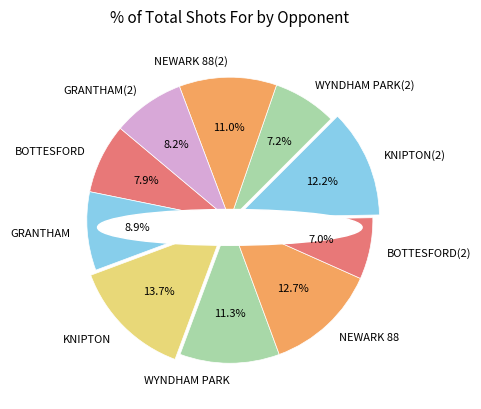

Count the number of slices in the pie.

10